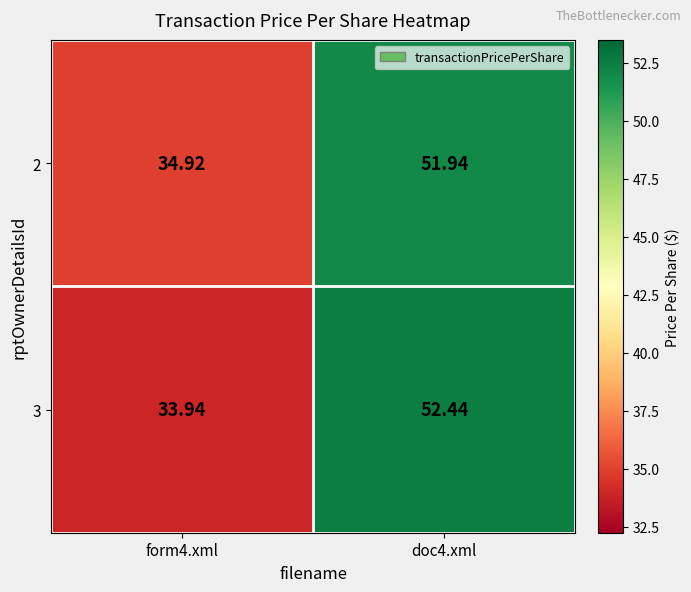

Is the value of 3 at form4.xml greater than the value of 2 at form4.xml?

No